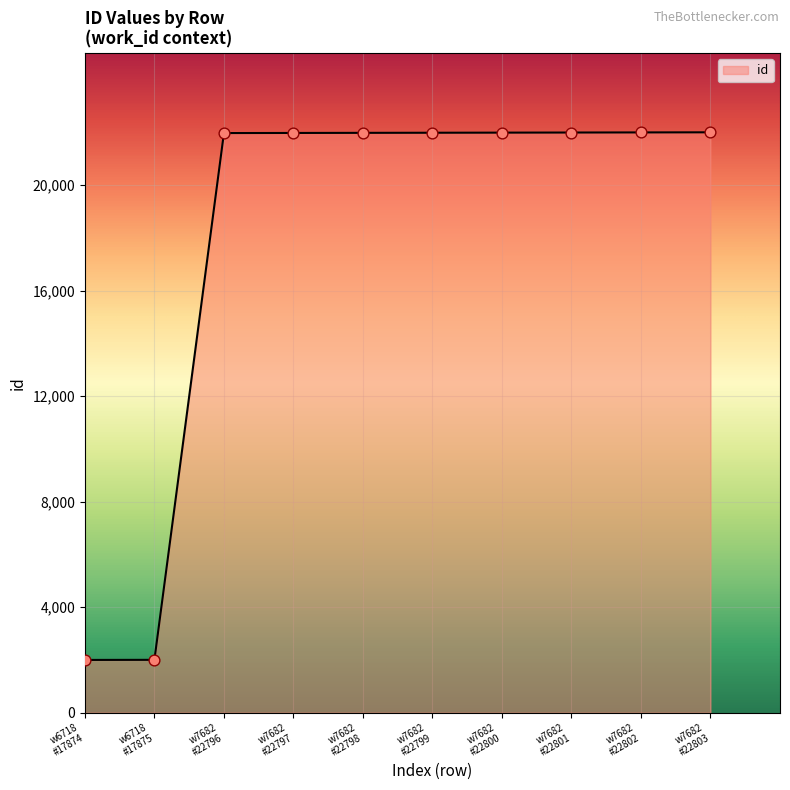

What is the difference between the maximum and minimum values?

20000.0